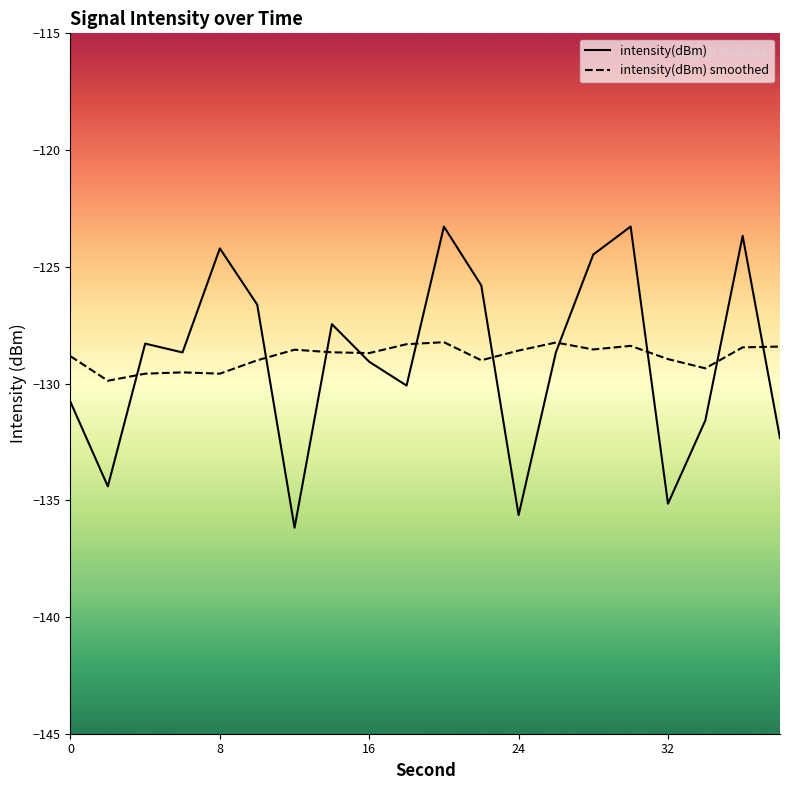

What is the greatest value displayed?

-123.3